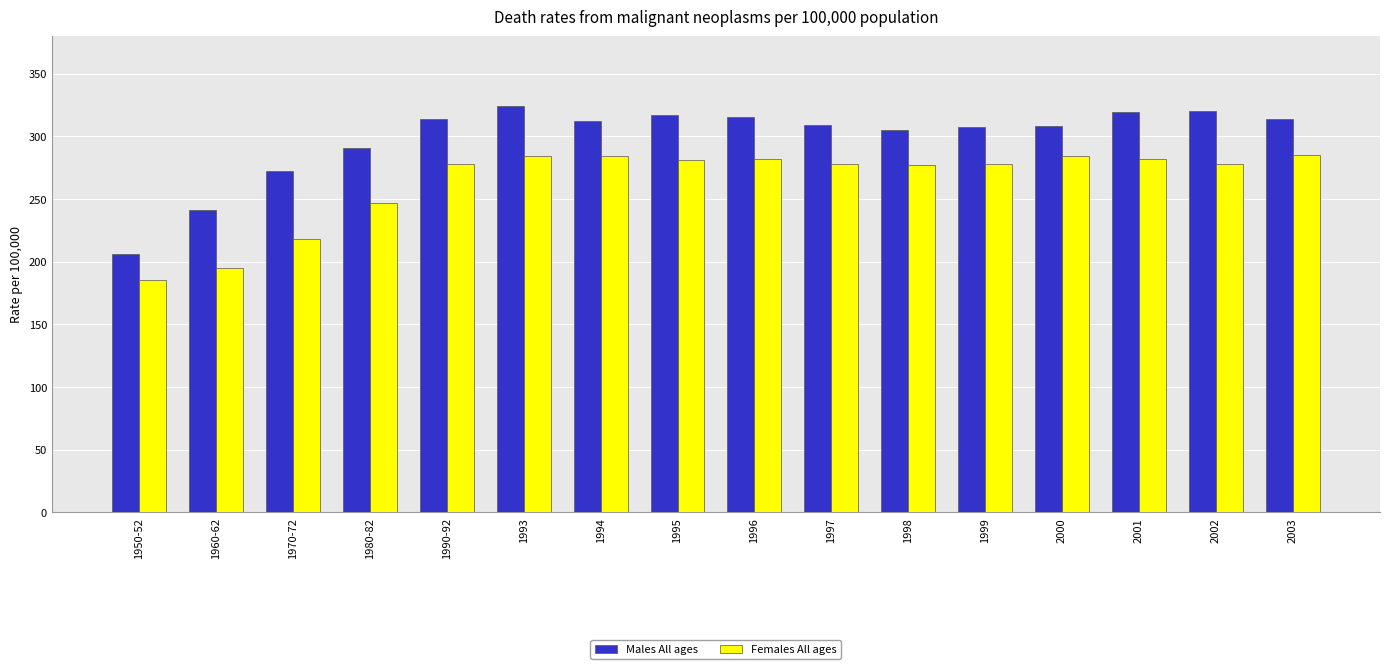

True or false: Females All ages has a value of 285 at 2003.

True